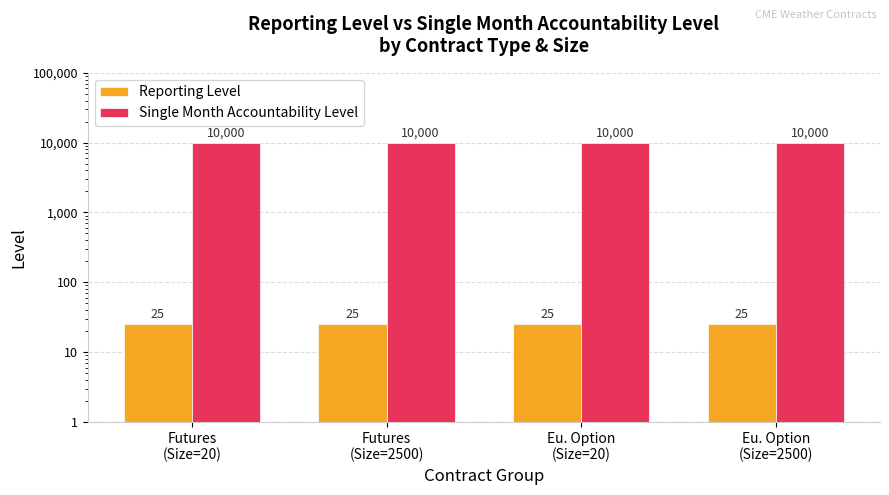

What is the value of the Single Month Accountability Level bar at the 3rd from the left?

10000